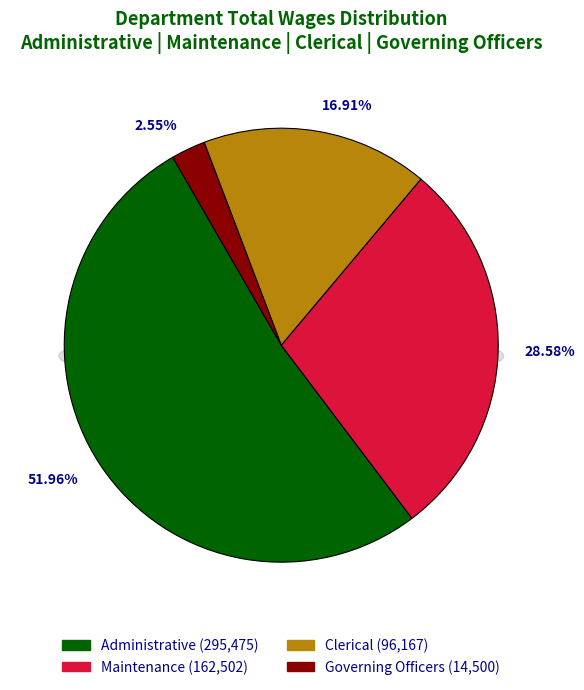

To the nearest percent, what percentage of the pie is Administrative?

52%